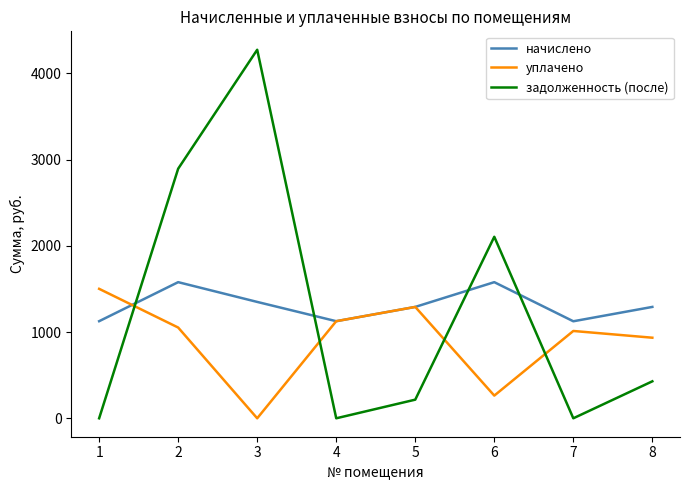

What is the difference between the задолженность (после) values at 4 and 6?

2105.0